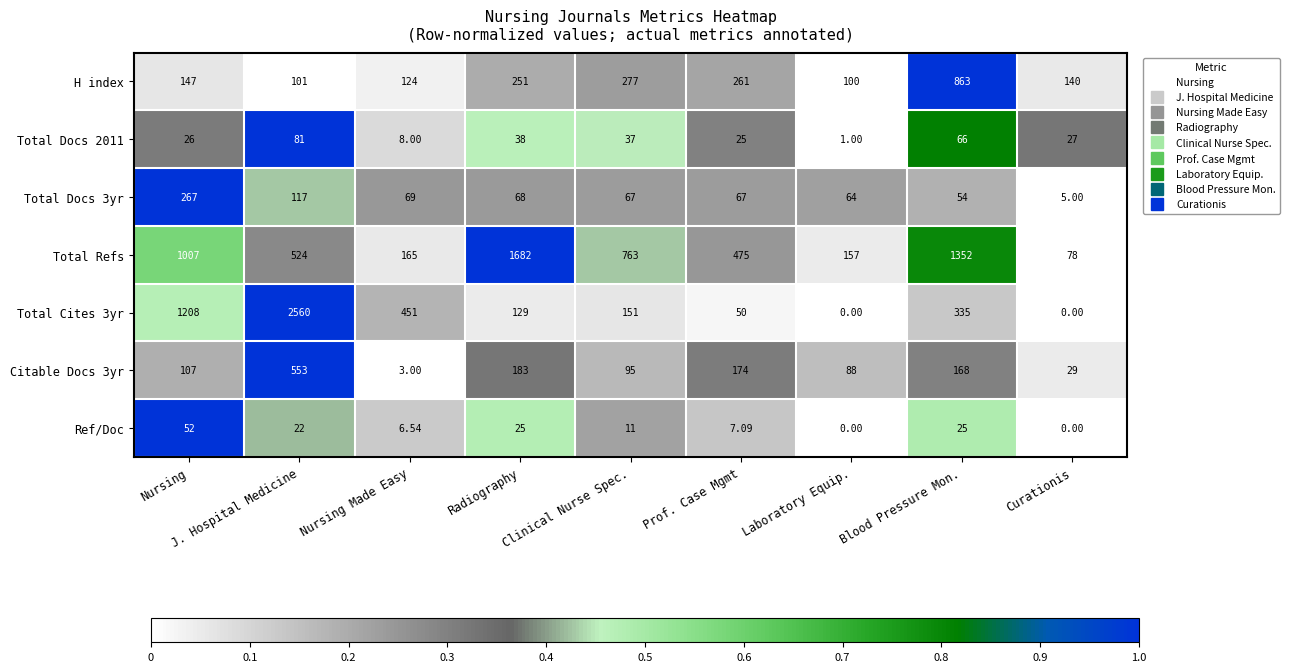

Which series has the largest total across all categories?

Total Refs